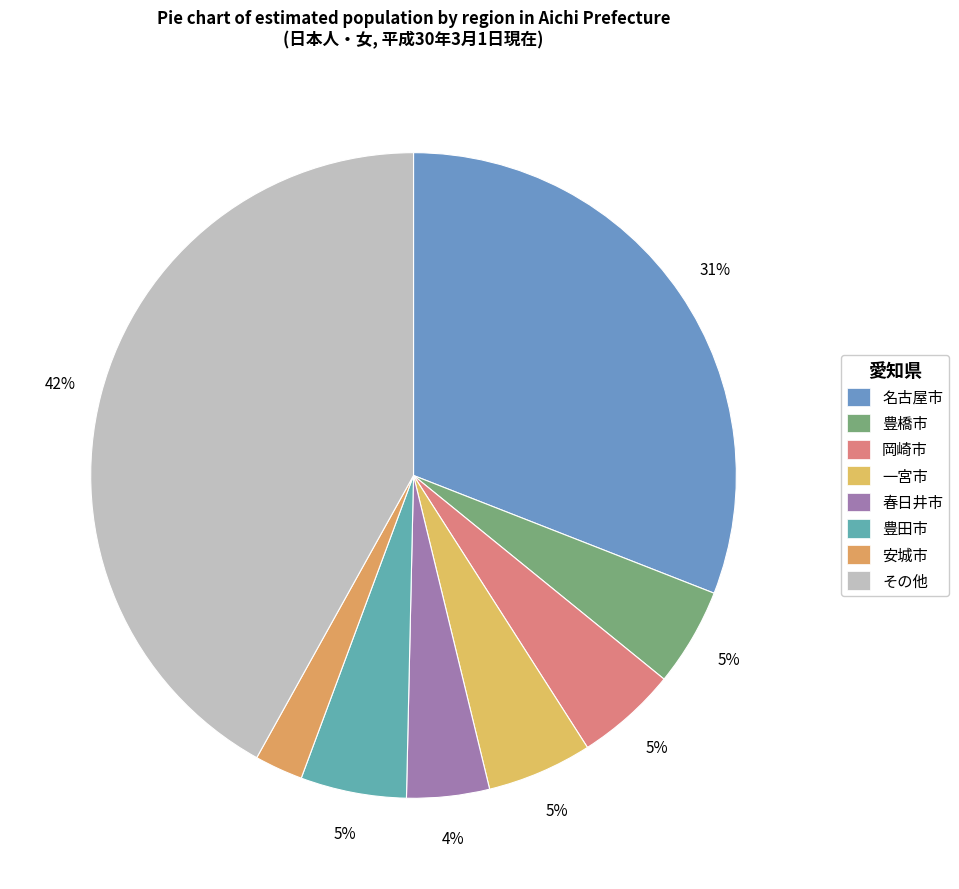

What percentage is the 春日井市 slice, to the nearest percent?

4%